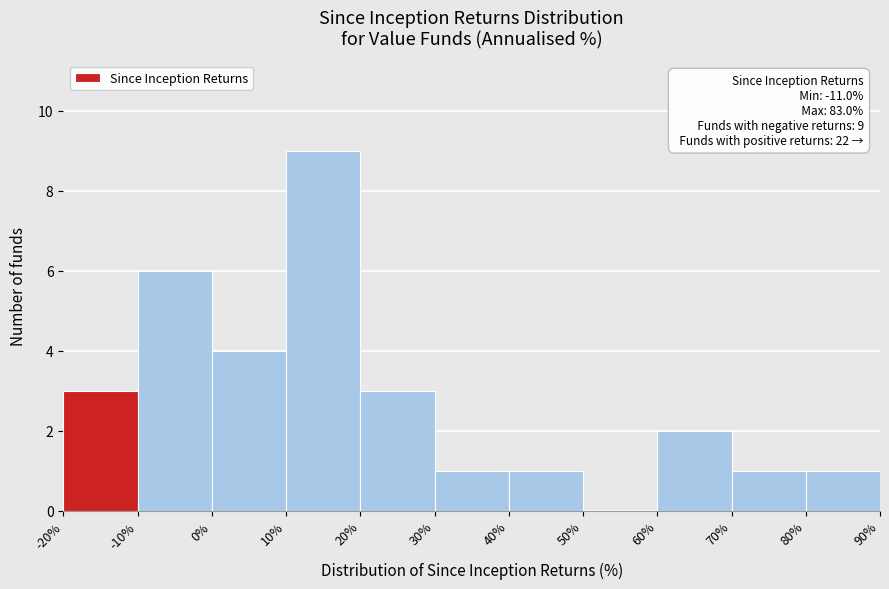

Which range on the x-axis has the tallest bar?

10% to 20%